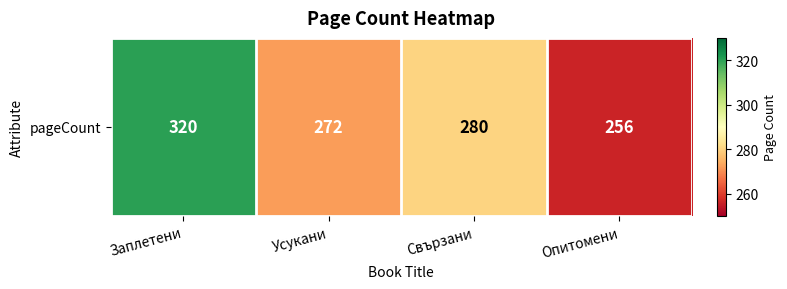

What is the change in value from Усукани to Опитомени?

-16